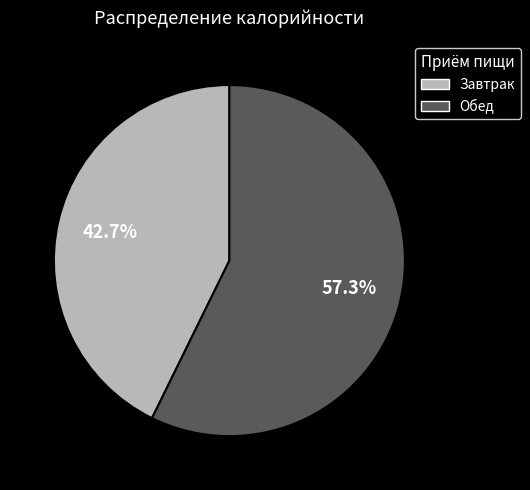

Does any single category account for the majority?

Yes